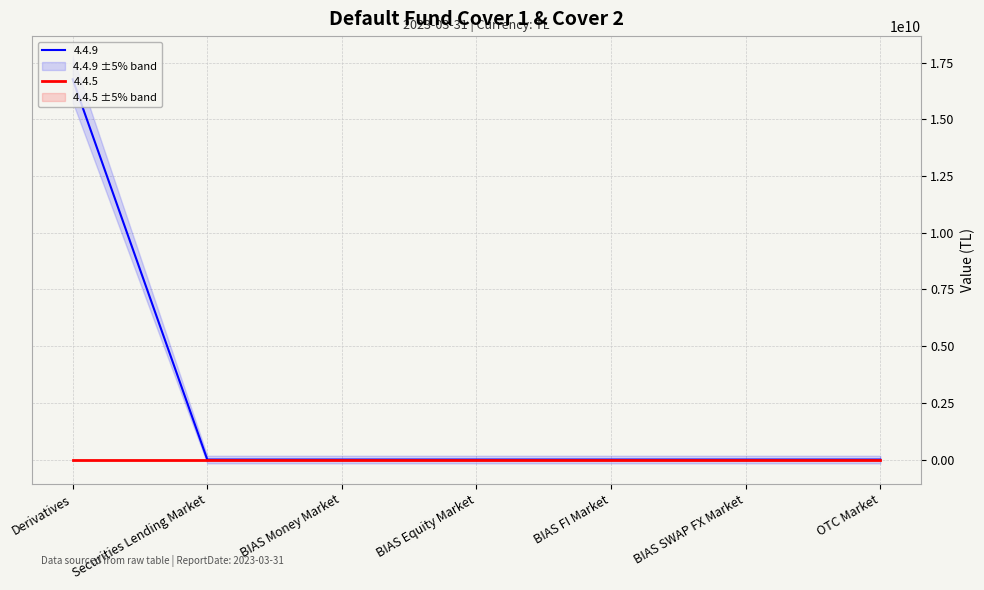

True or false: the data has more than 1 interior local peaks.

False